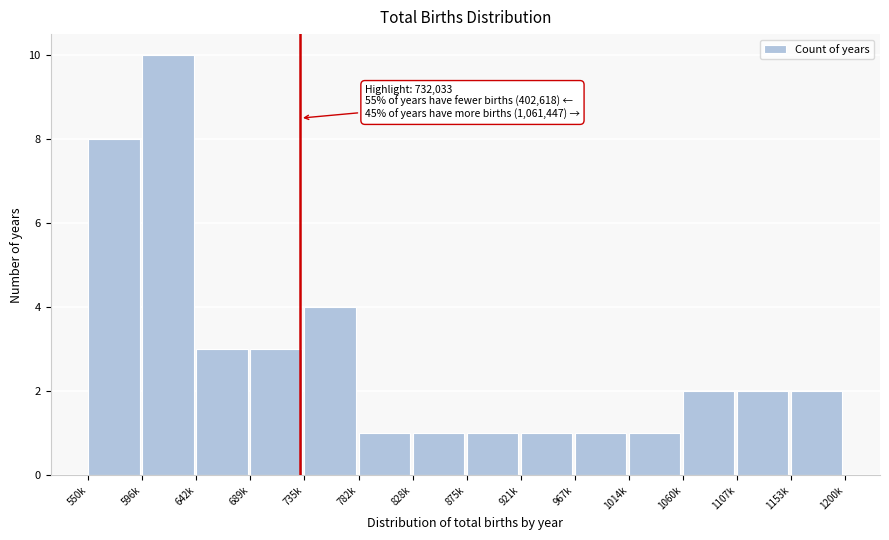

Reading left to right, what are all the values shown in this chart?

550k=8	596k=10	642k=3	689k=3	735k=4	782k=1	828k=1	875k=1	921k=1	967k=1	1014k=1	1060k=2	1107k=2	1153k=2